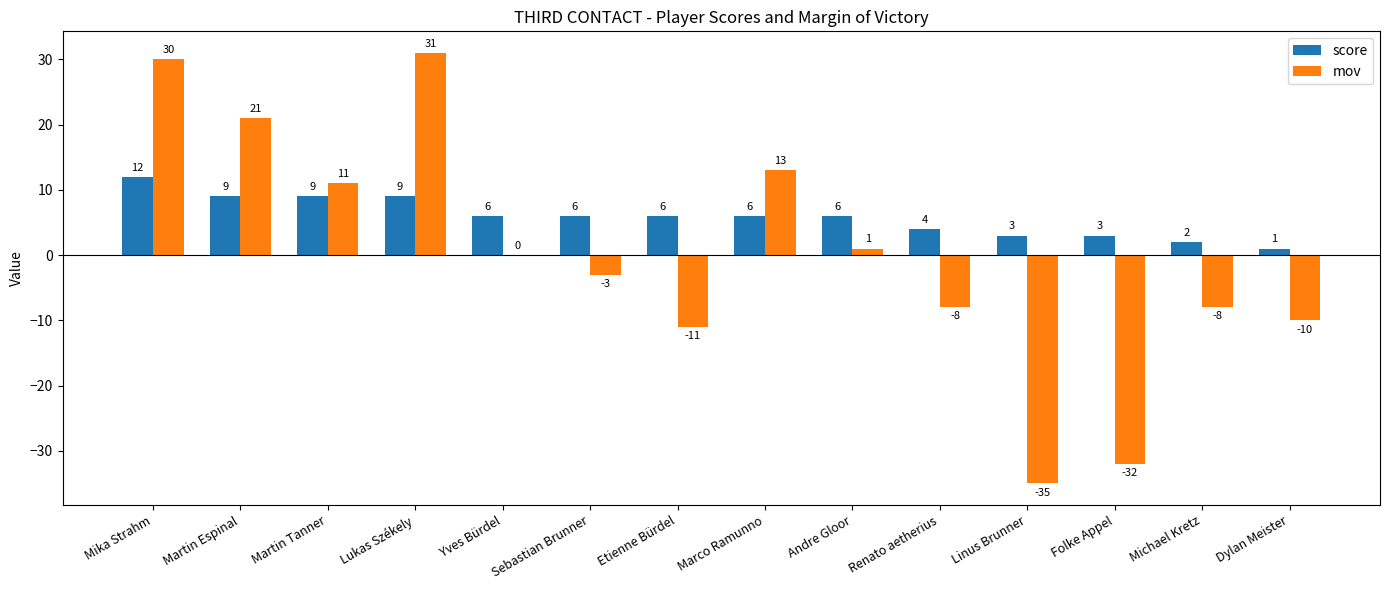

What is the sum of the score values at Michael Kretz and Dylan Meister?

3